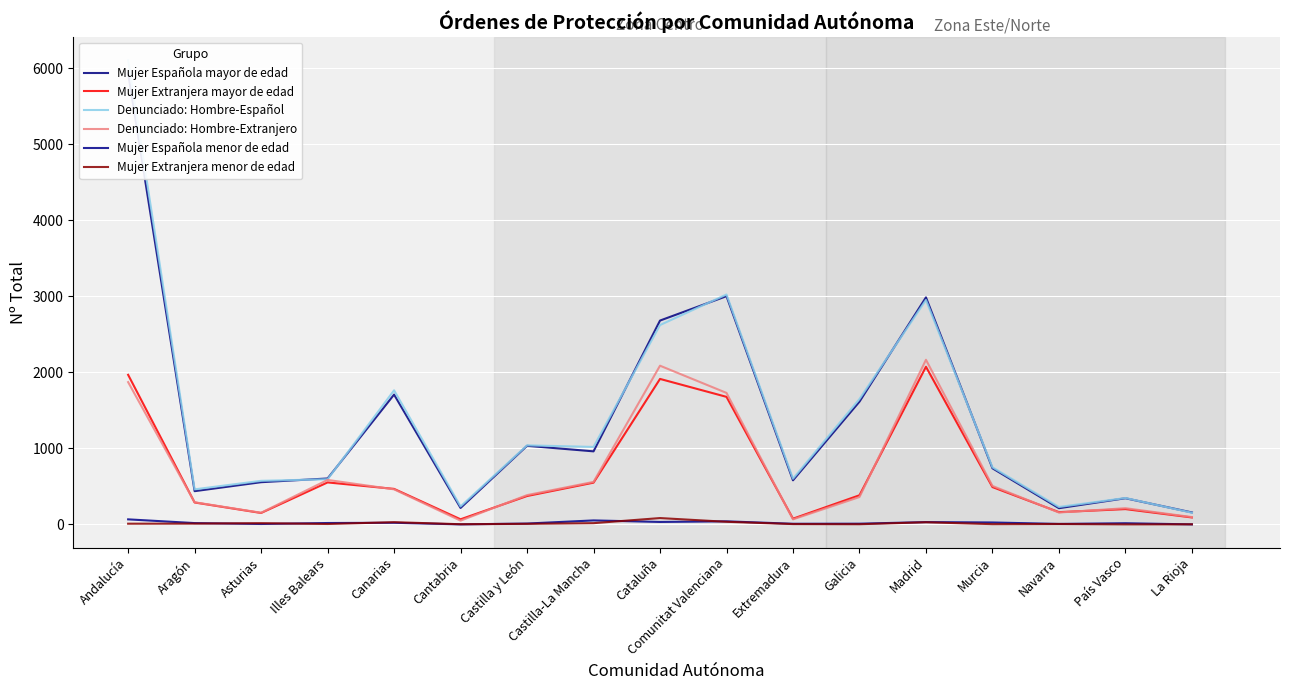

Where is the first local minimum for Denunciado: Hombre-Español?

Aragón